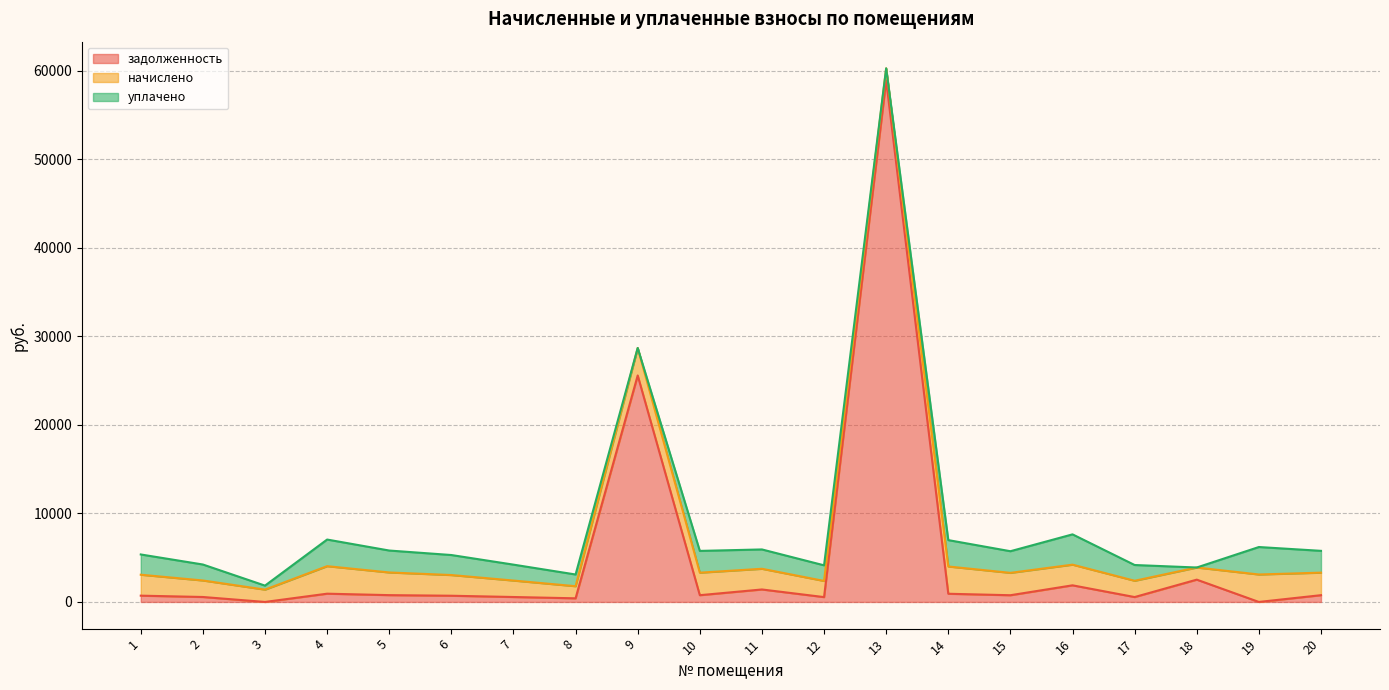

In задолженность, how many points are lower than both neighbors (excluding endpoints)?

7